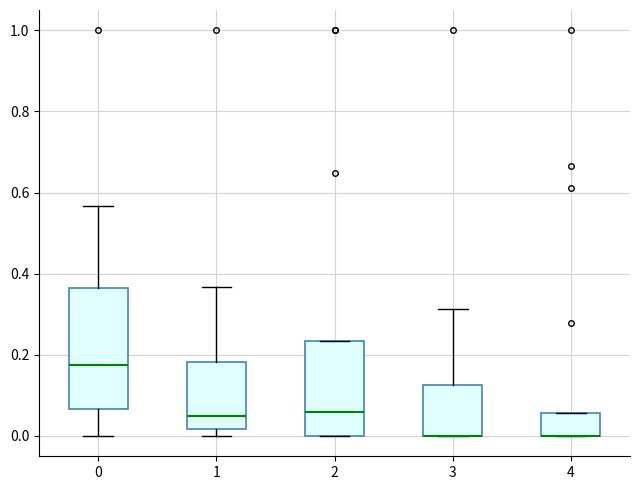

Comparing the boxes themselves (not the whiskers), which one is the tallest?

0